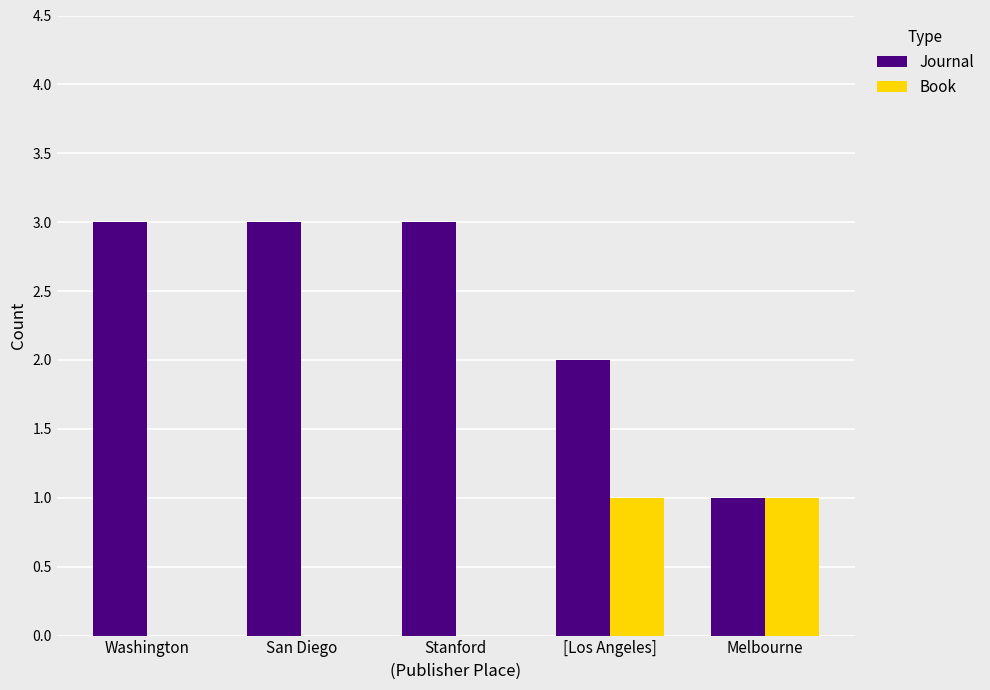

What is the sum of all Journal values?

12